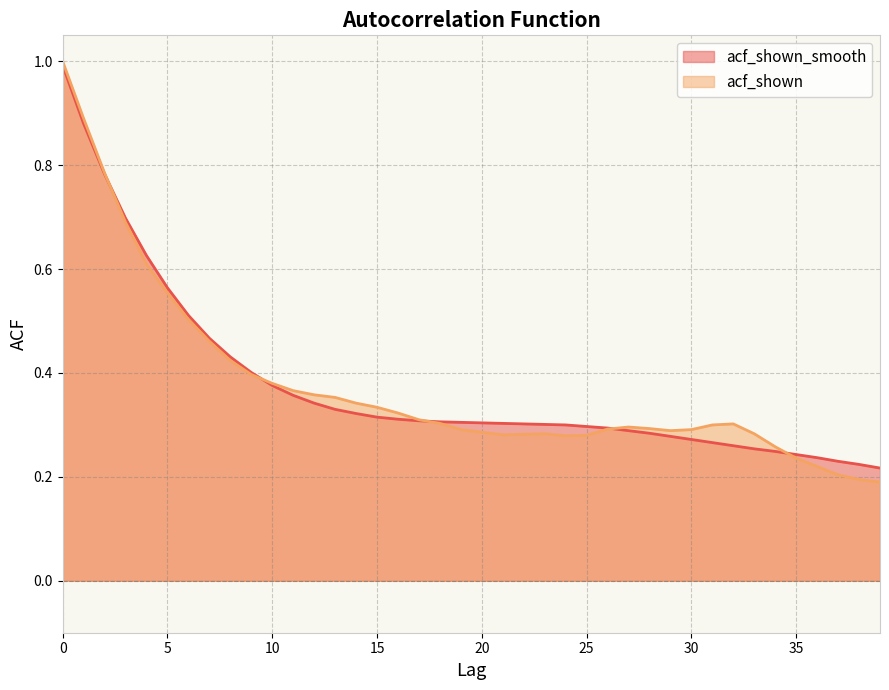

At which label does acf_shown_smooth reach its minimum?

39